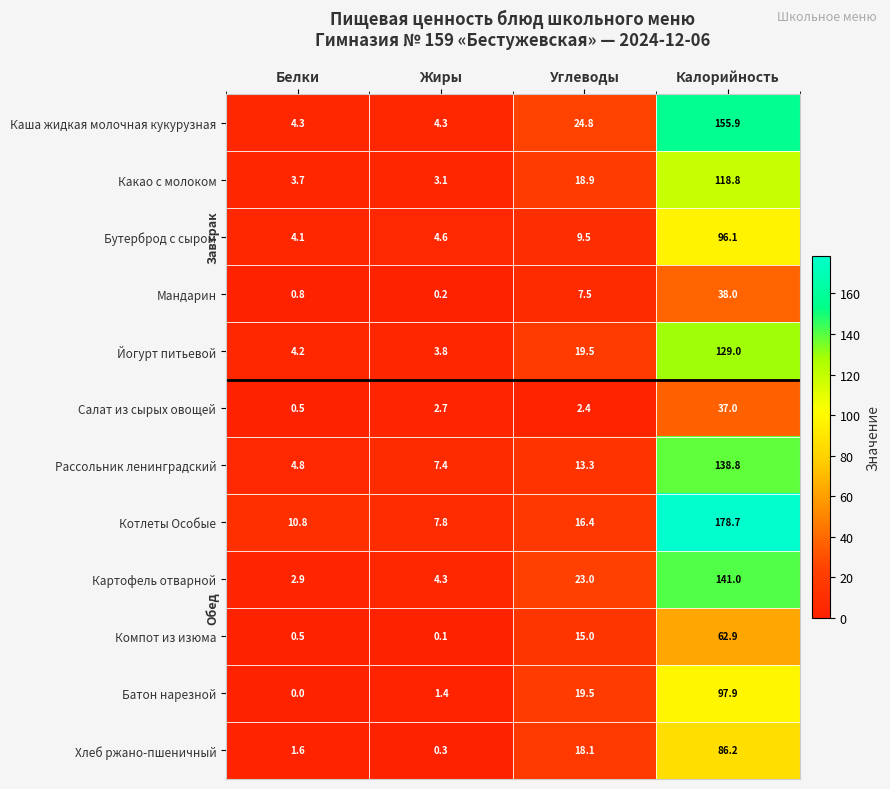

Which series has the largest total across all categories?

Котлеты Особые